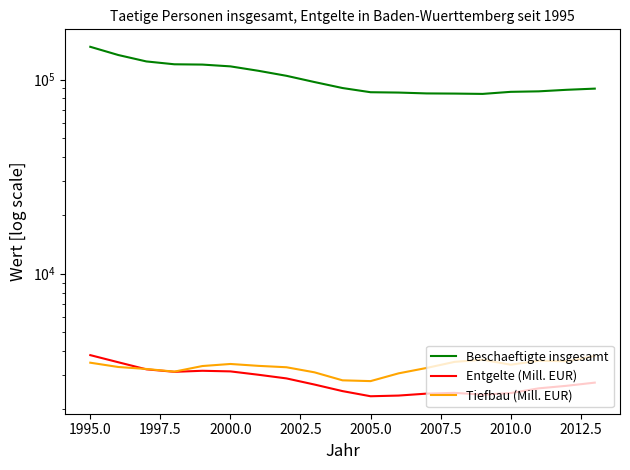

What are all the series names shown in the legend?

Beschaeftigte insgesamt, Entgelte (Mill. EUR), Tiefbau (Mill. EUR)